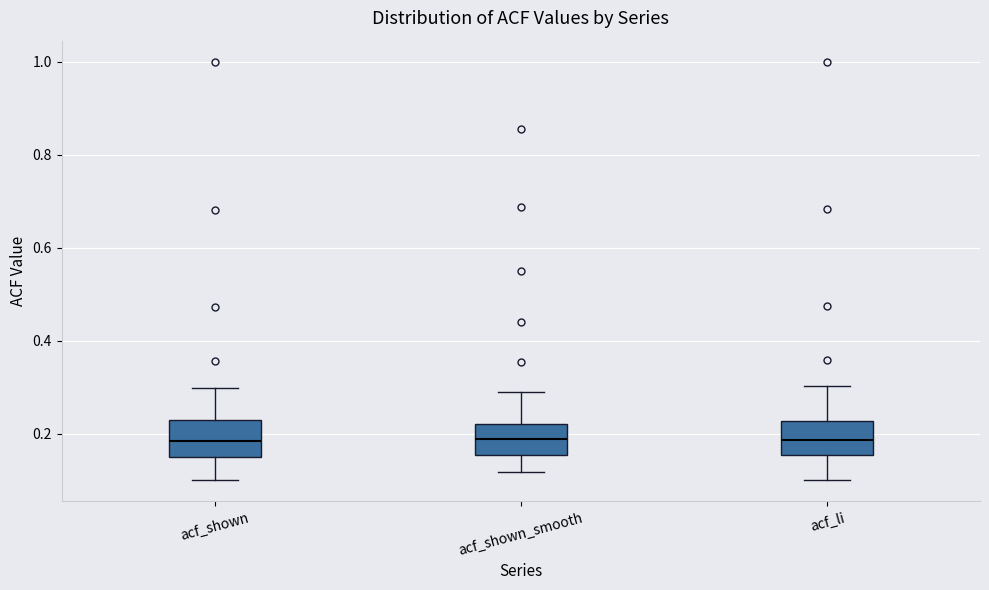

Where does the median line of the box for acf_shown_smooth sit on the y-axis? The values are not printed on the chart, so give them approximately, as read against the axis.

0.18